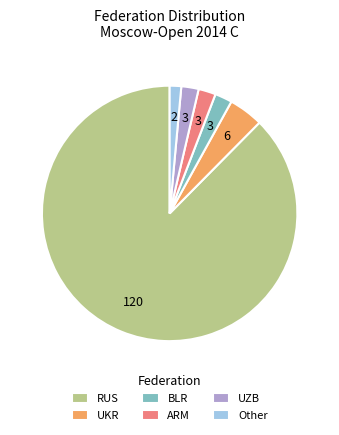

What is the largest slice in the pie chart?

RUS